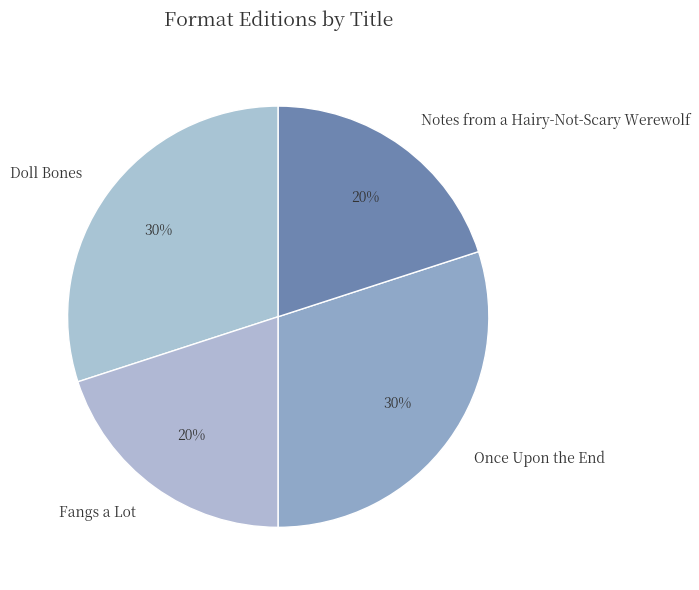

Is it true that Once Upon the End is 21% of the pie?

False